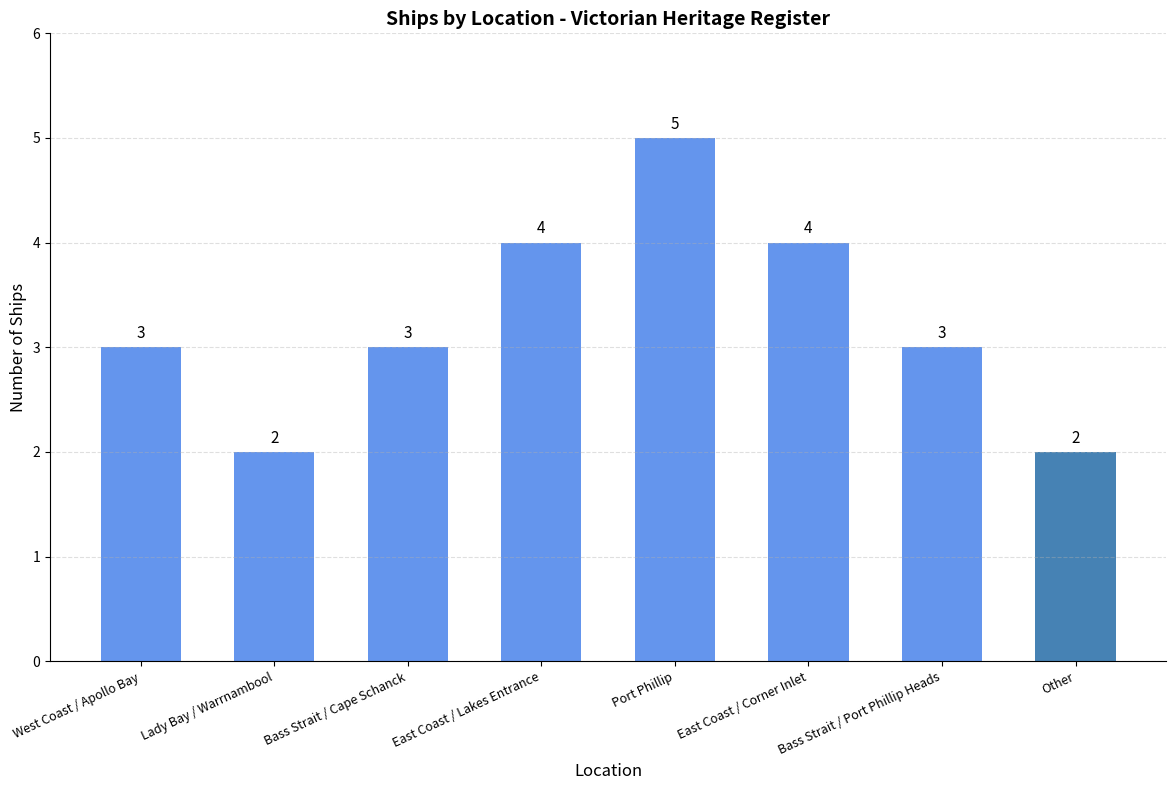

What is the change in value from Bass Strait / Cape Schanck to Port Phillip?

+2